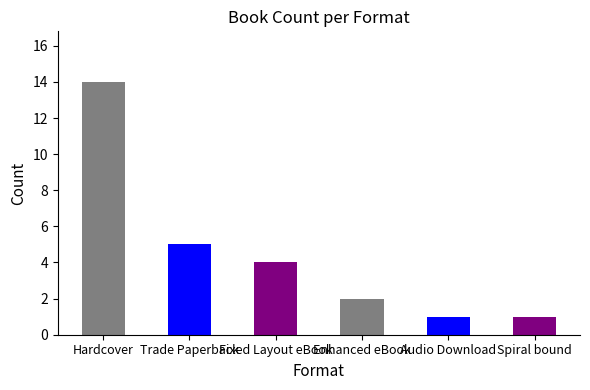

Approximately how many times larger is the value at Spiral bound compared to Enhanced eBook?

0.5